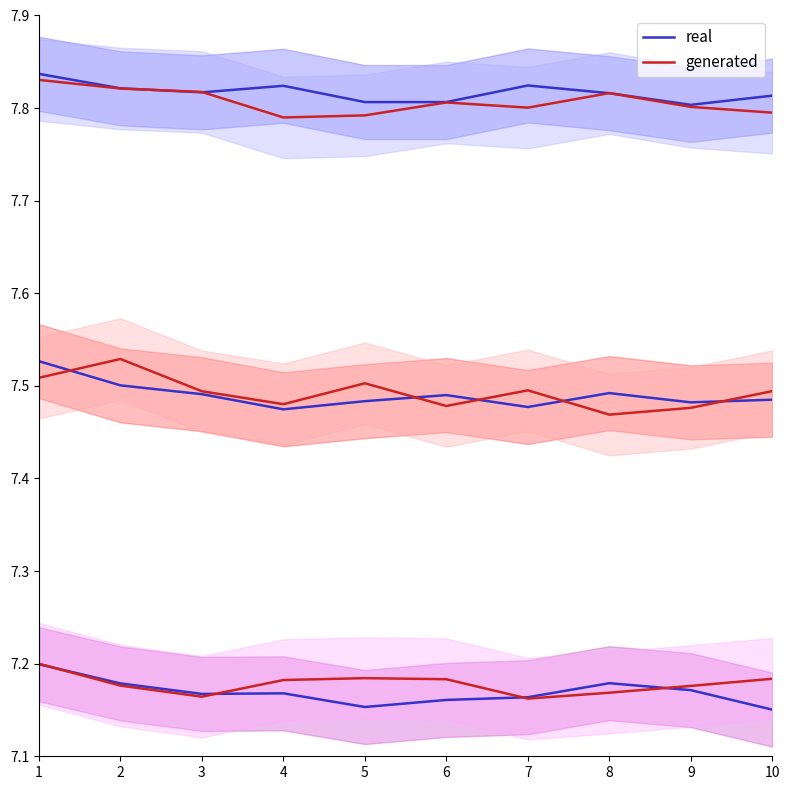

At which label does real reach its minimum?

9